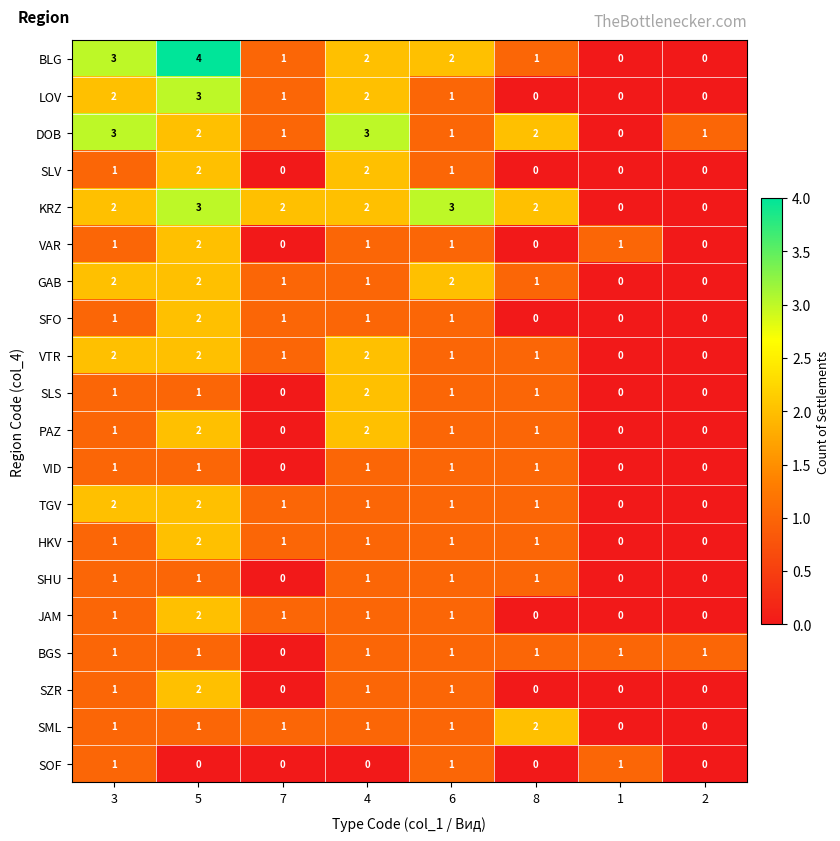

What is the total value across all series at 5?

37